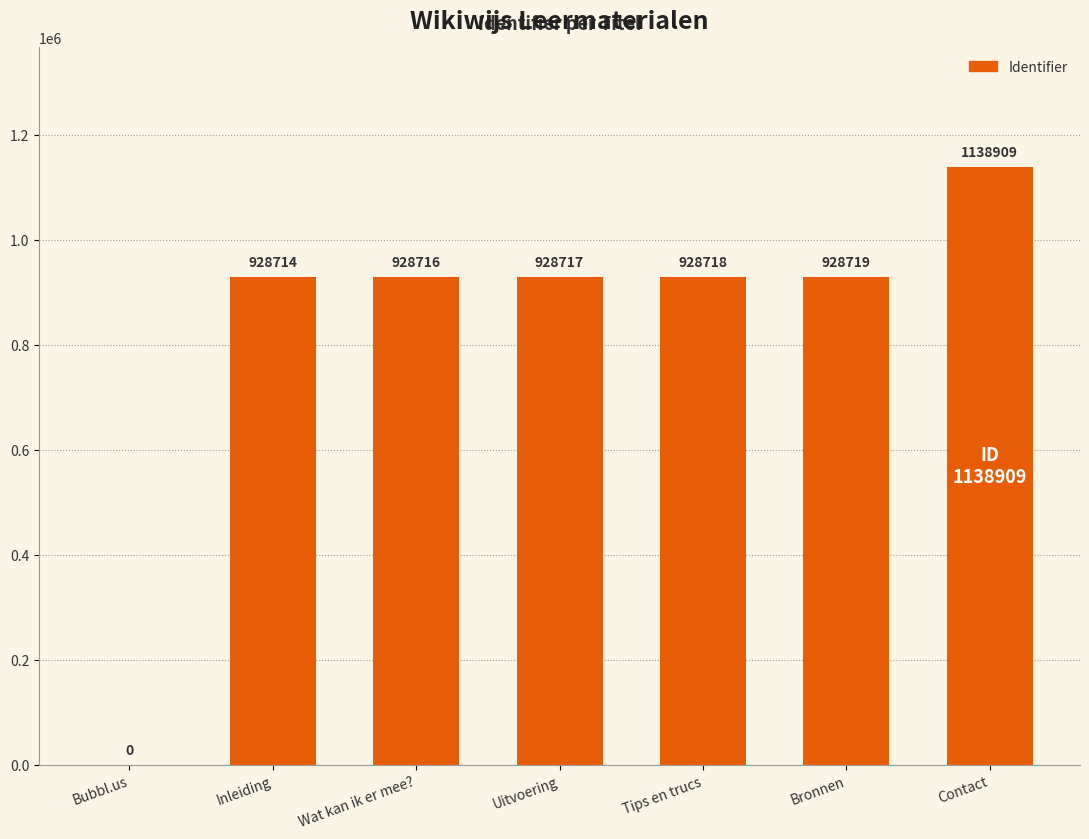

The chart shows a value of 928719 at Bronnen. True or false?

True